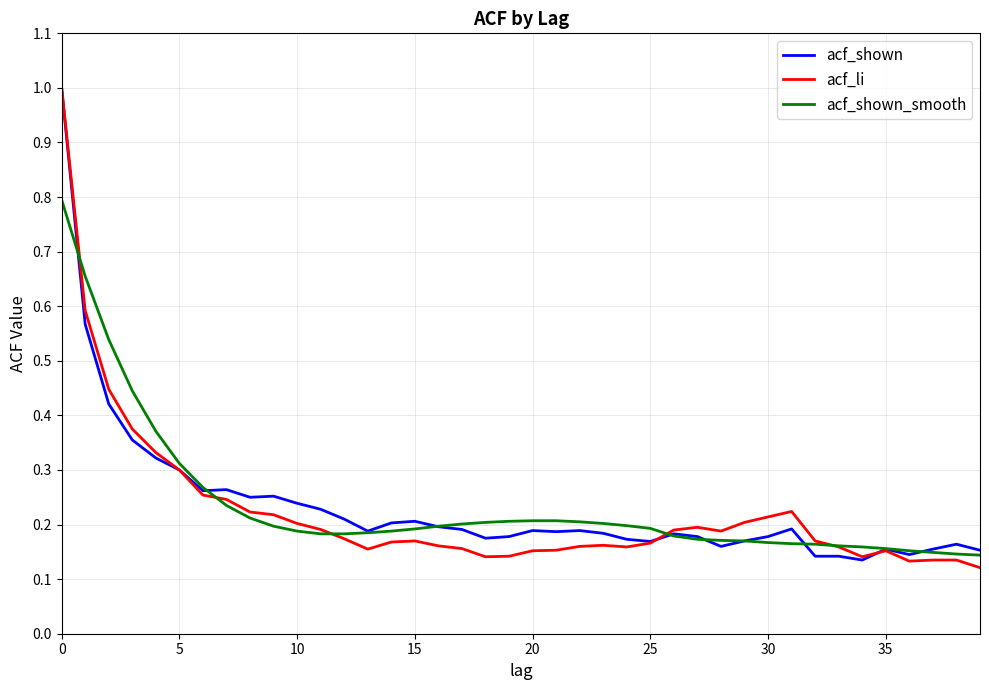

What is the highest value of the acf_shown series?

1.0